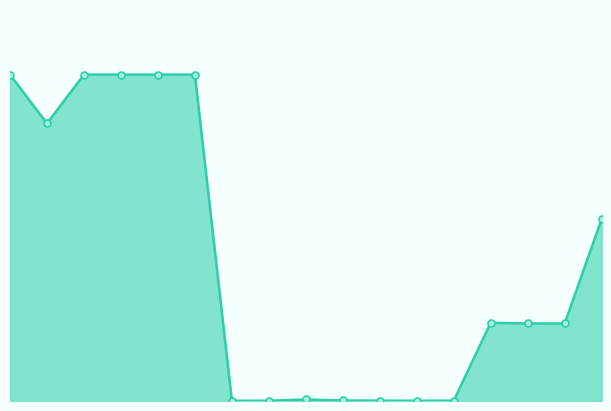

Is this an area chart (filled region under the line)?

Yes